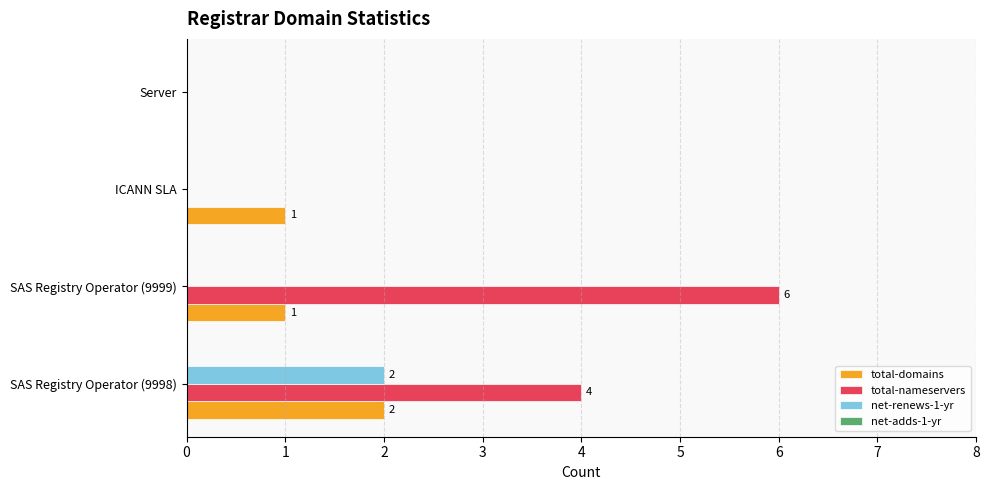

Which label corresponds to the largest value in the chart?

SAS Registry Operator (9999)